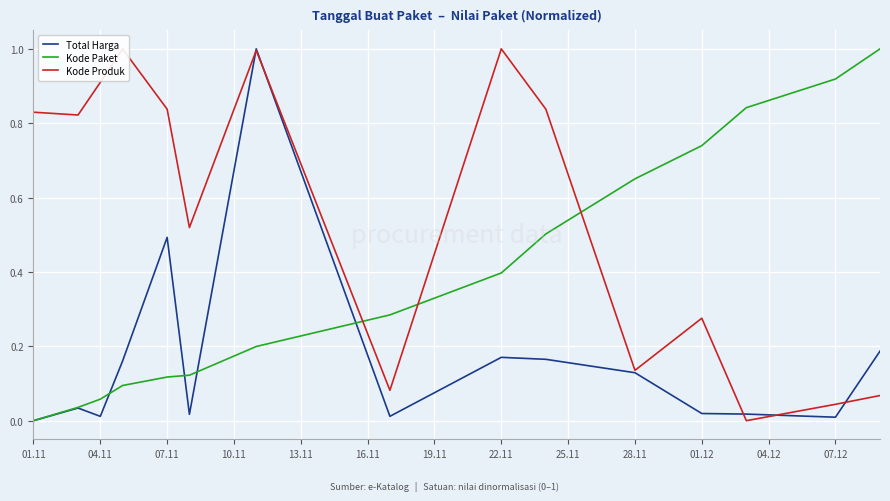

True or false: Total Harga has a value of 0.0 at 07.12.

False